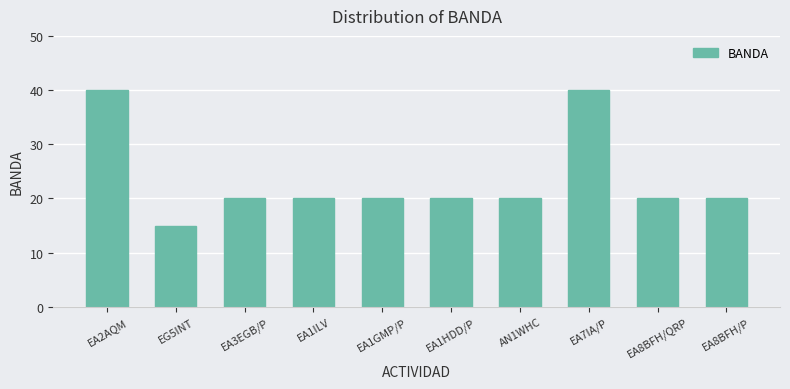

What is the sum of the values at EA3EGB/P and EA2AQM?

60